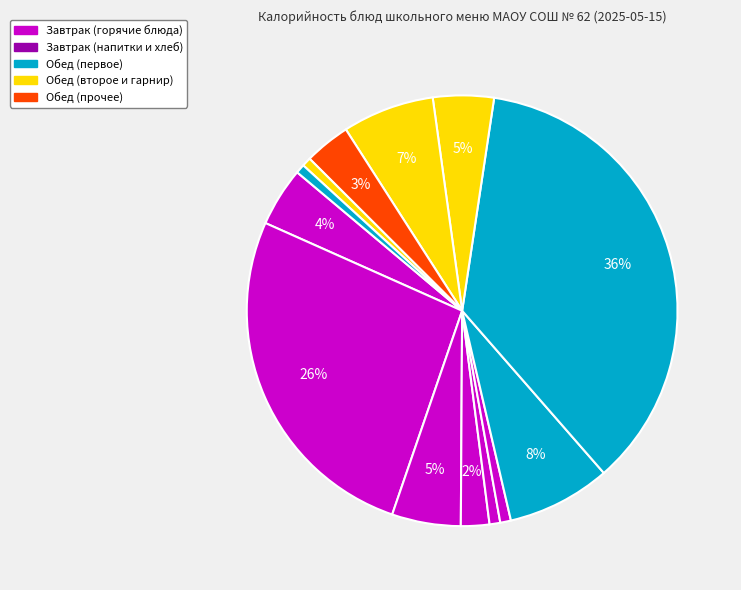

How many segments does this pie chart have?

13